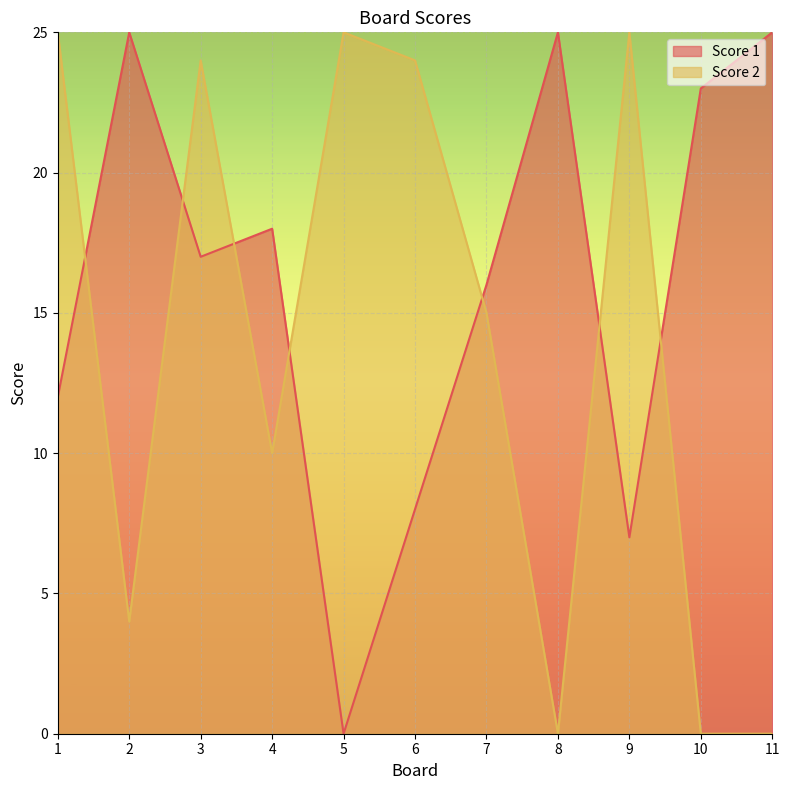

Reading left to right, extract all data points from this chart.

Score 1: 12	25	17	18	0	8	16	25	7	23	25
Score 2: 25	4	24	10	25	24	15	0	25	0	0